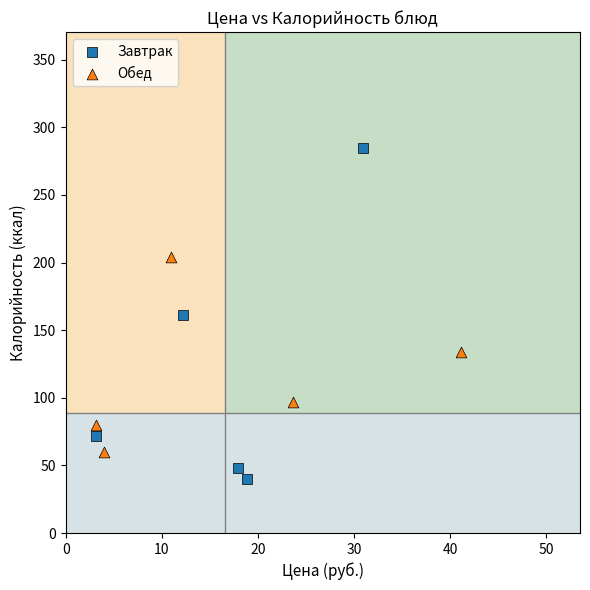

Which series has the largest Y range (max minus min)?

Завтрак